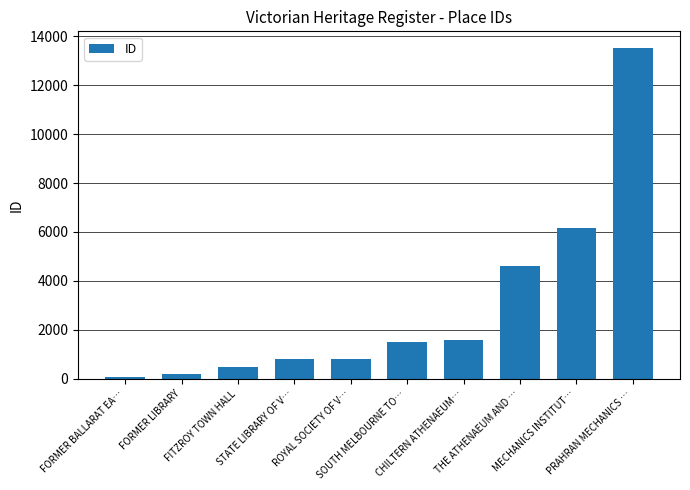

The chart shows a value of 823 at ROYAL SOCIETY OF V…. True or false?

True